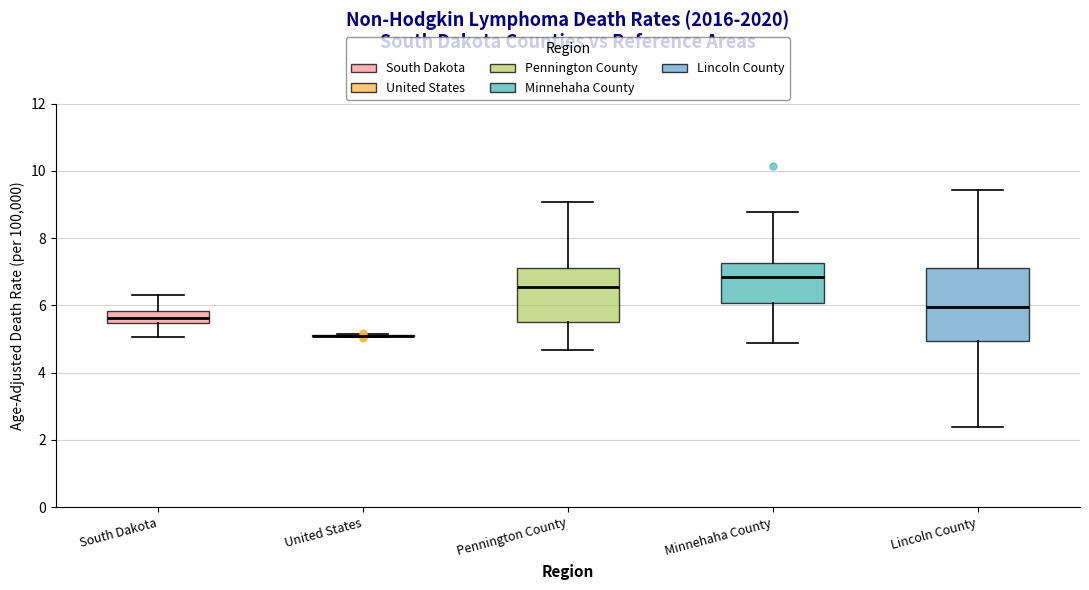

Reading left to right, read every box against the y-axis: the position of its median line, the range the box covers, and the ends of its whiskers. The values are not printed on the chart, so give them approximately, as read against the axis.

South Dakota: median 5.6, box 5.4 to 5.8, whiskers 5.0 to 6.4
United States: box collapsed to a line at 5.0, whiskers 5.0 to 5.2
Pennington County: median 6.6, box 5.4 to 7.0, whiskers 4.6 to 9.0
Minnehaha County: median 6.8, box 6.0 to 7.2, whiskers 4.8 to 8.8
Lincoln County: median 6.0, box 5.0 to 7.2, whiskers 2.4 to 9.4